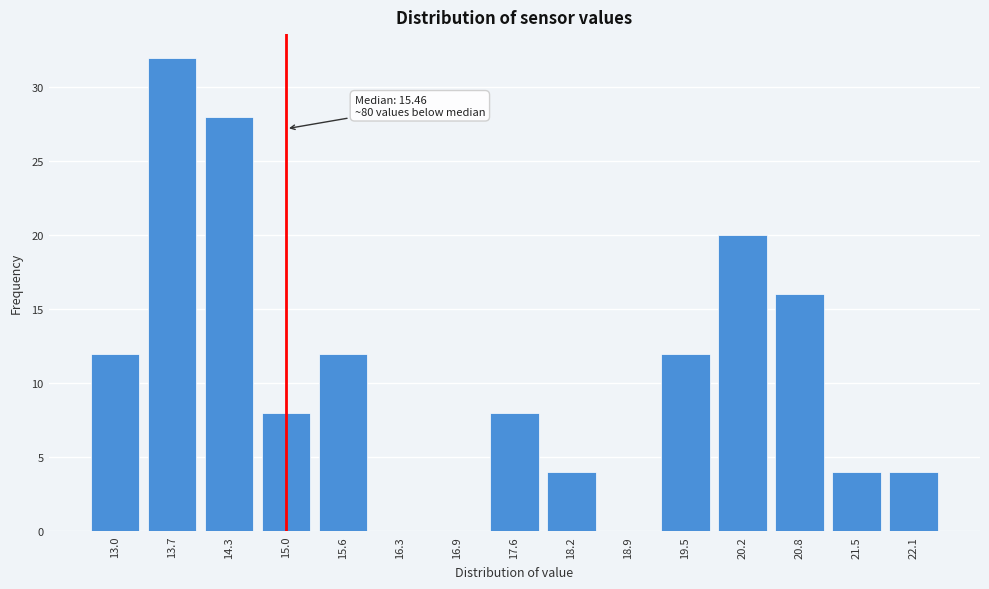

Reading left to right, what are all the values shown in this chart?

13.0=12	13.7=32	14.3=28	15.0=8	15.6=12	16.3=0	16.9=0	17.6=8	18.2=4	18.9=0	19.5=12	20.2=20	20.8=16	21.5=4	22.1=4